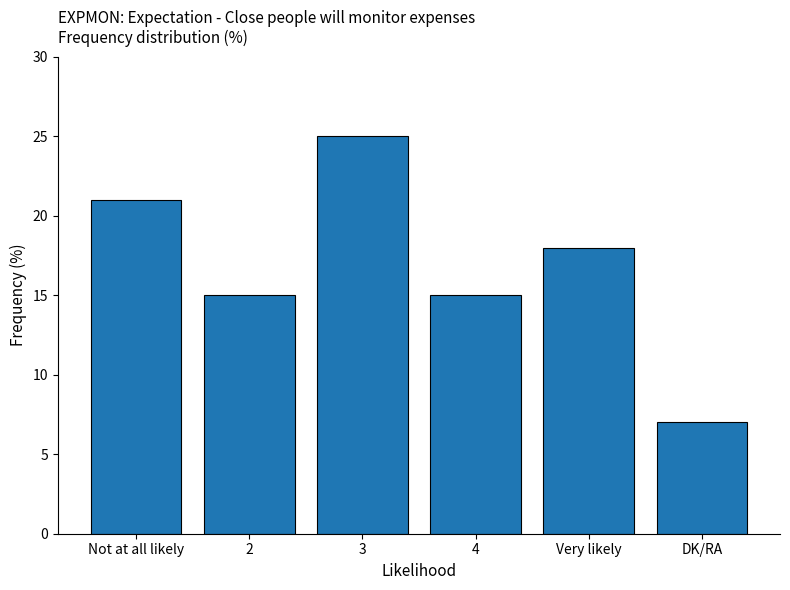

What is the sum of all values?

101